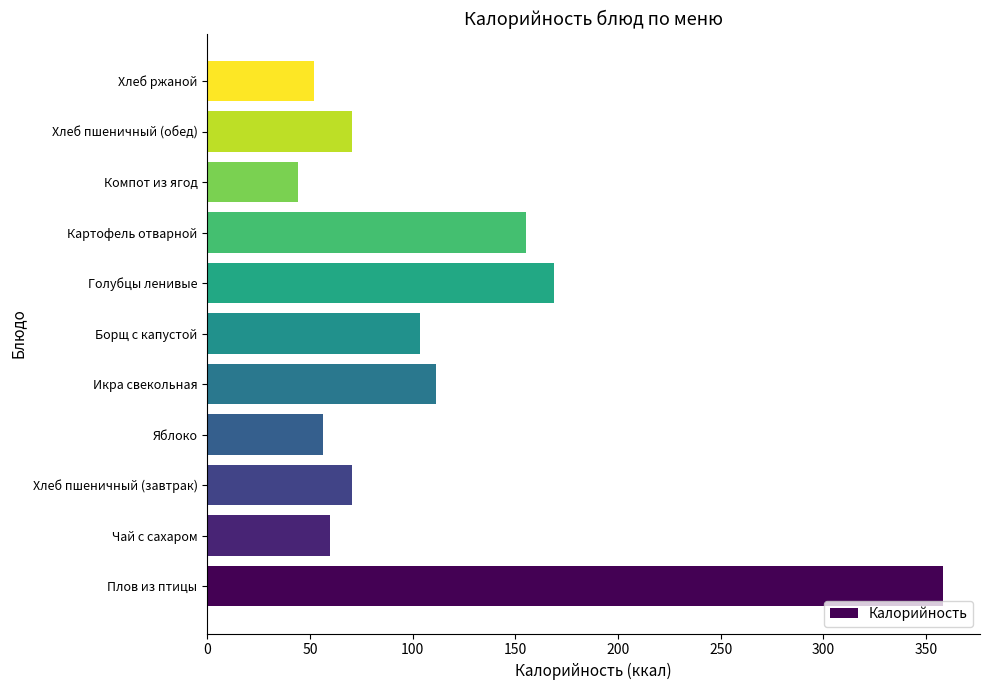

Count the number of values greater than 70.

7